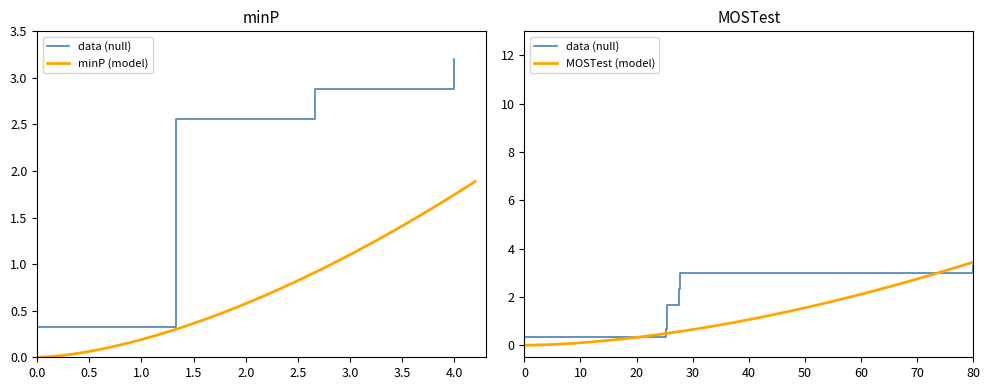

What is the sum of all values?

17.6